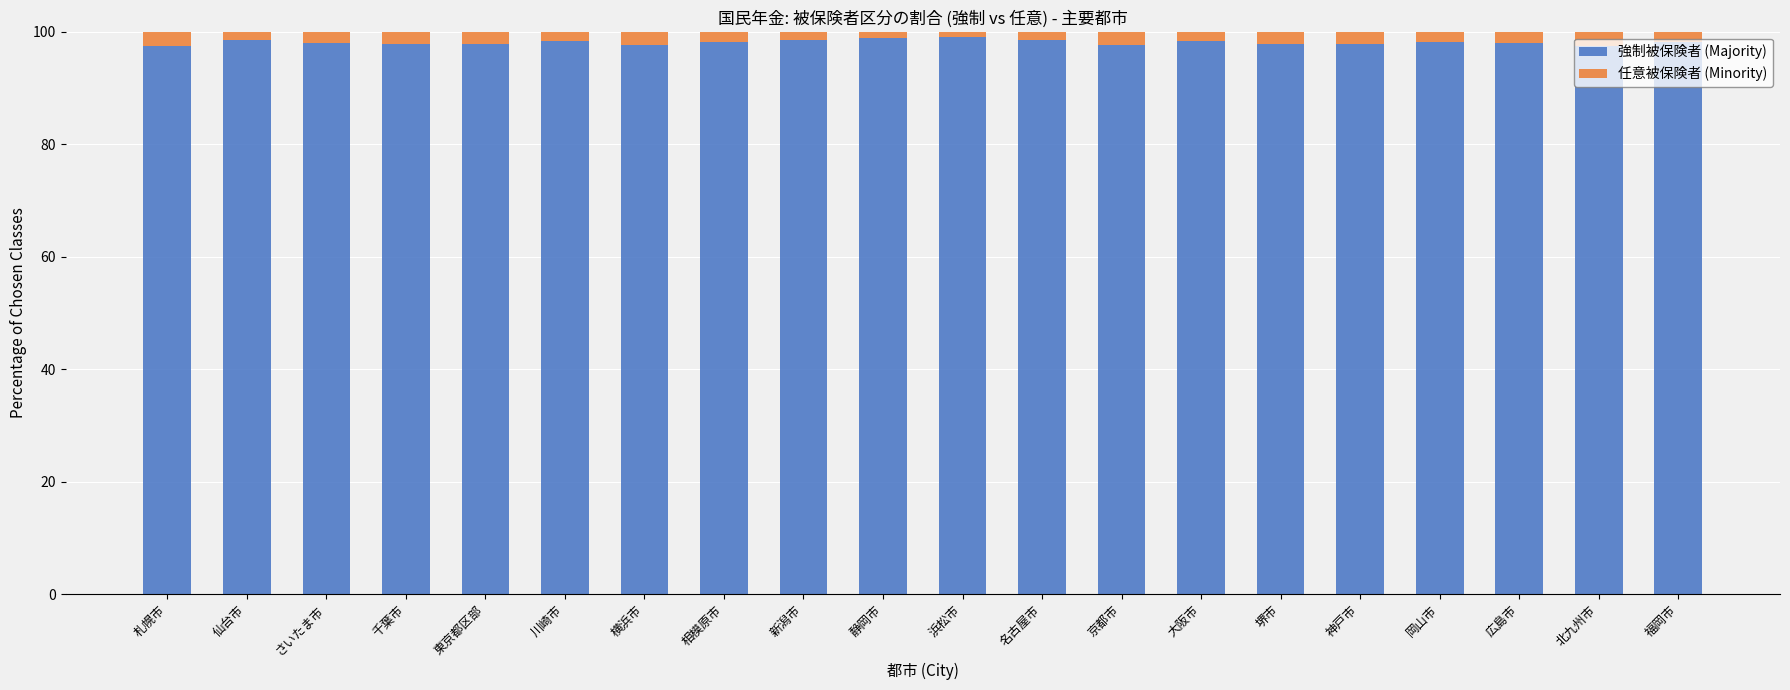

What is the maximum value for 強制被保険者 (Majority)?

99.0